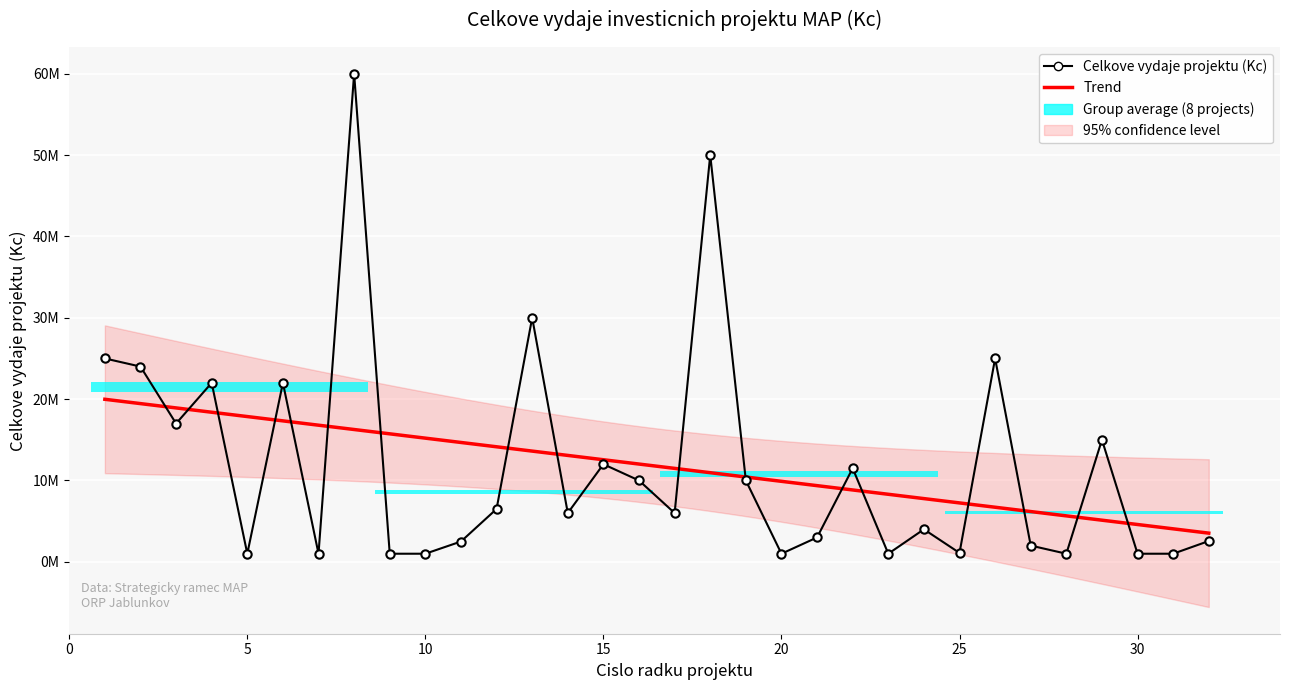

At which category does the chart reach its minimum across all series?

5